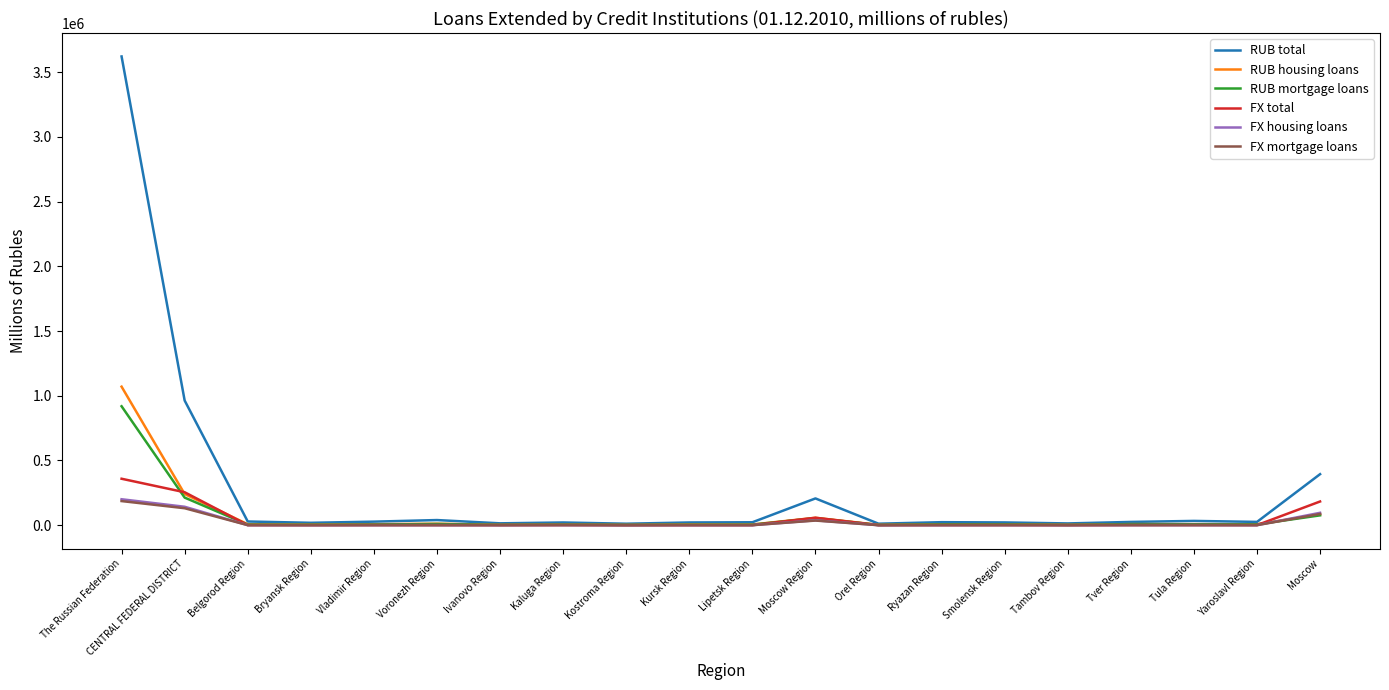

Which series changed the most between CENTRAL FEDERAL DISTRICT and Ivanovo Region?

RUB total